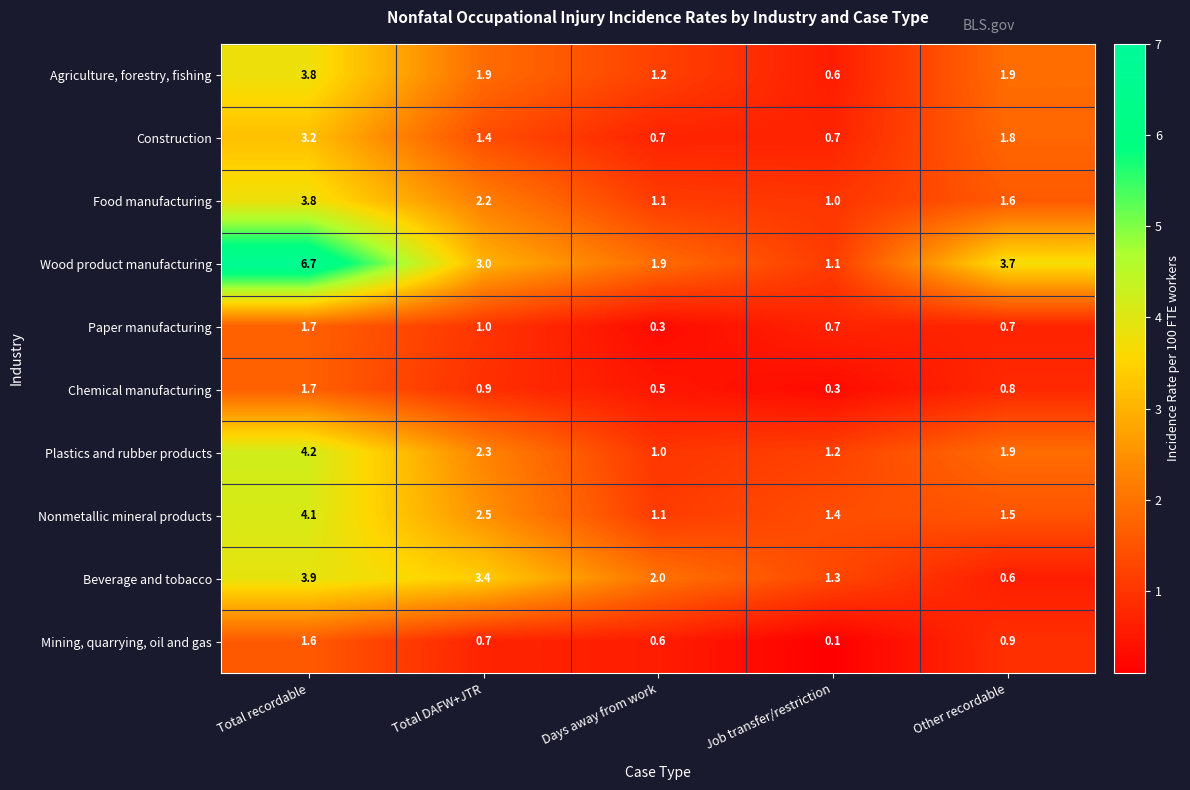

Which label corresponds to the smallest value in the chart?

Job transfer/restriction